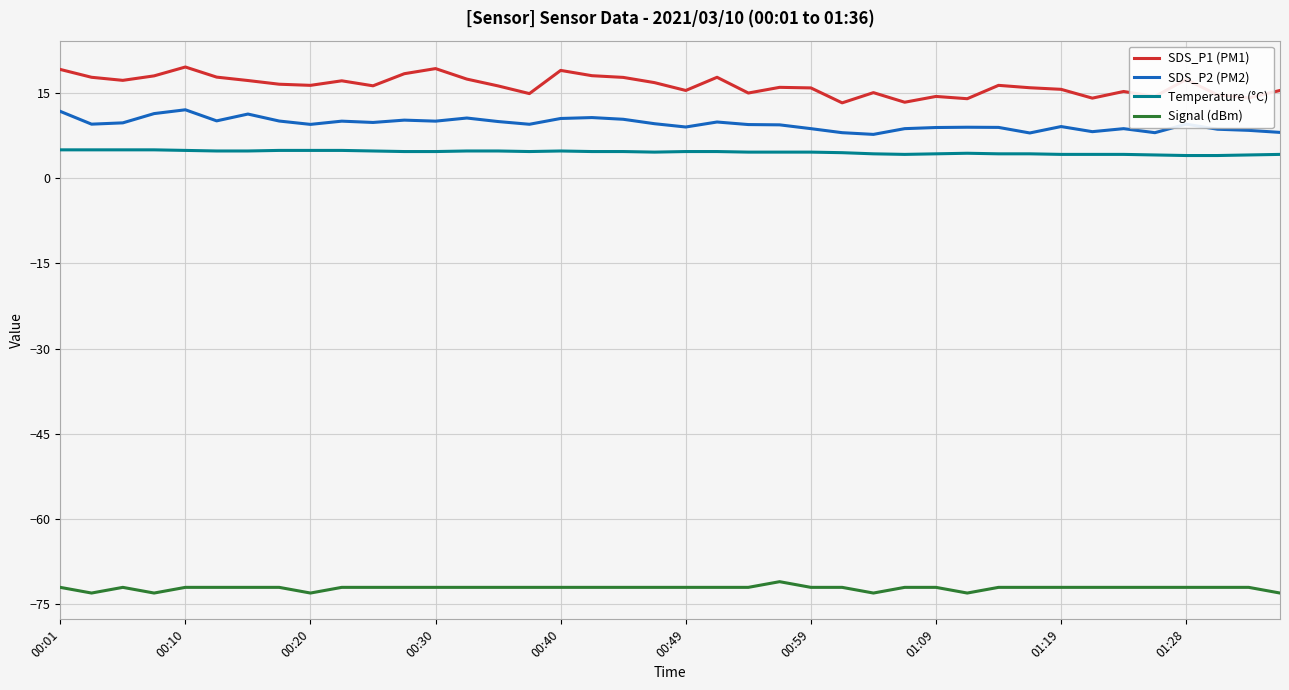

True or false: Temperature (°C) and SDS_P1 (PM1) cross at least once.

False